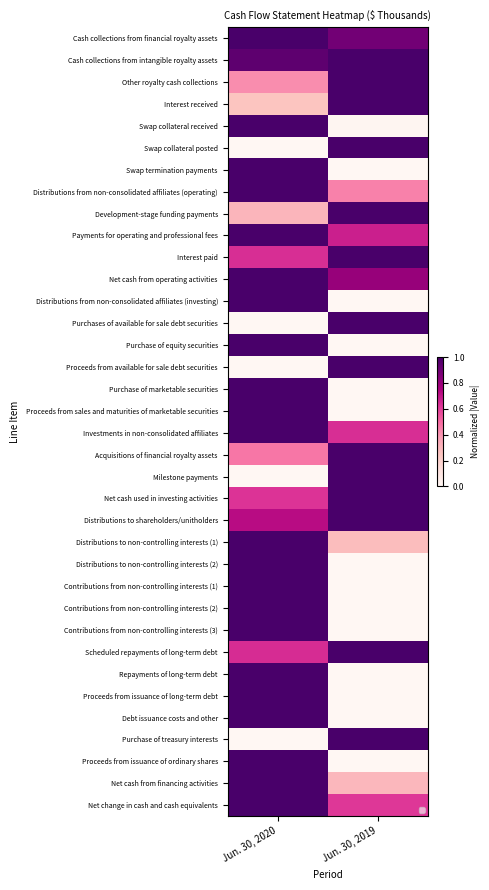

What is the highest value of the Net cash used in investing activities series?

1.0